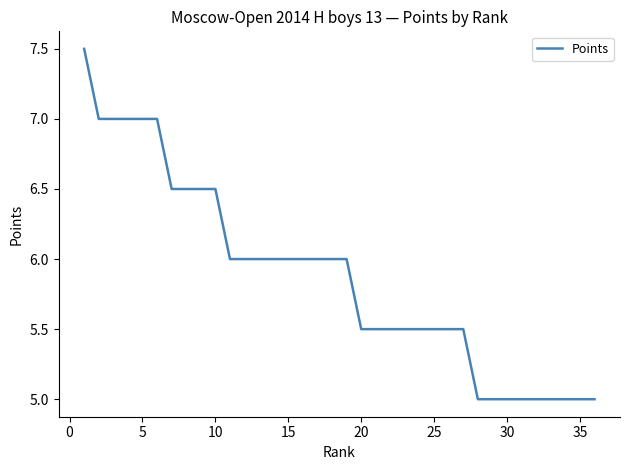

What is the maximum value shown in the chart?

7.5